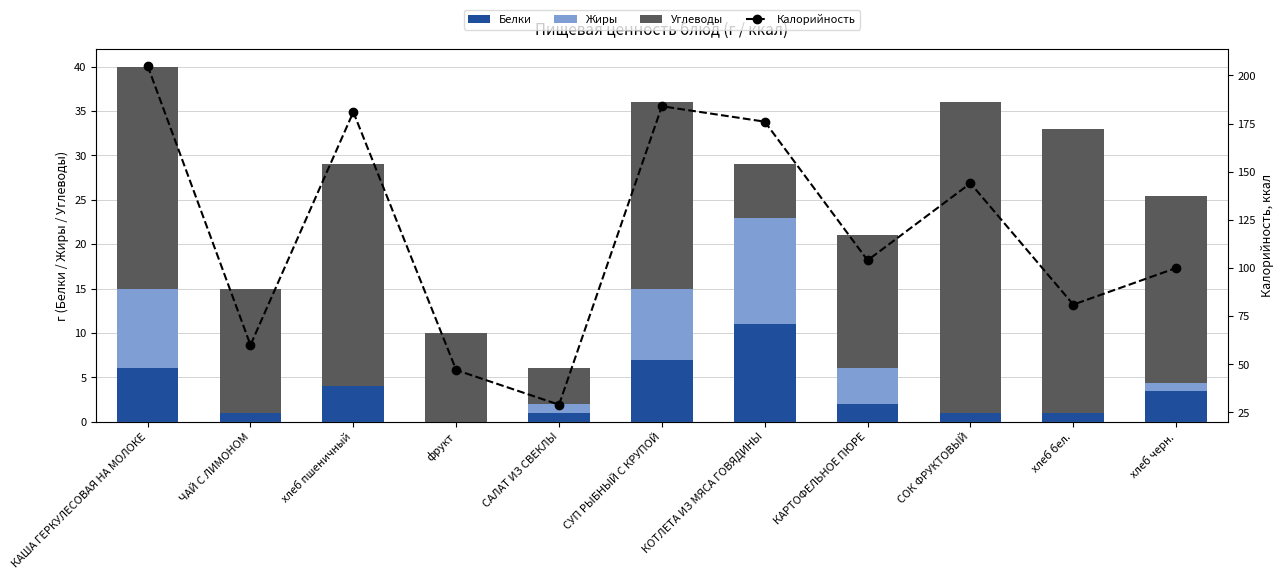

What is the approximate value of Калорийность at КОТЛЕТА ИЗ МЯСА ГОВЯДИНЫ?

176.0